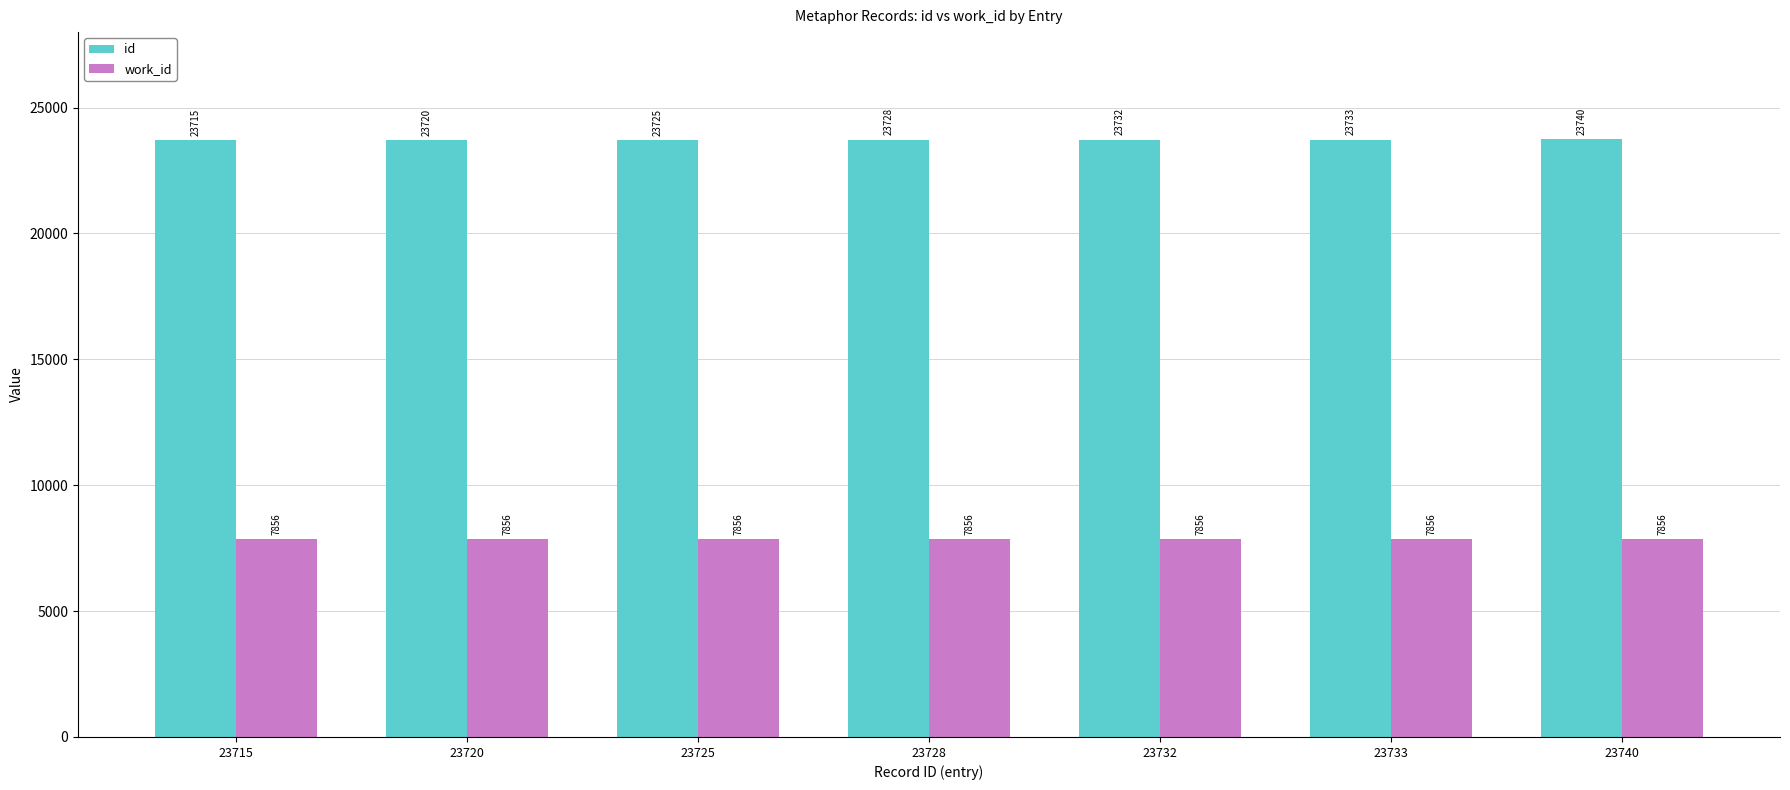

What is the sum of all work_id values?

54992